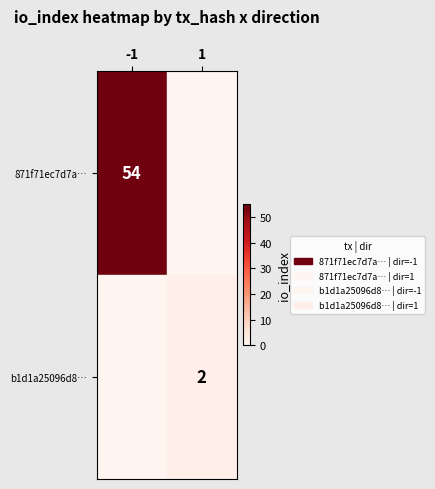

The value of 871f71ec7d7a… at -1 is 22. True or false?

False